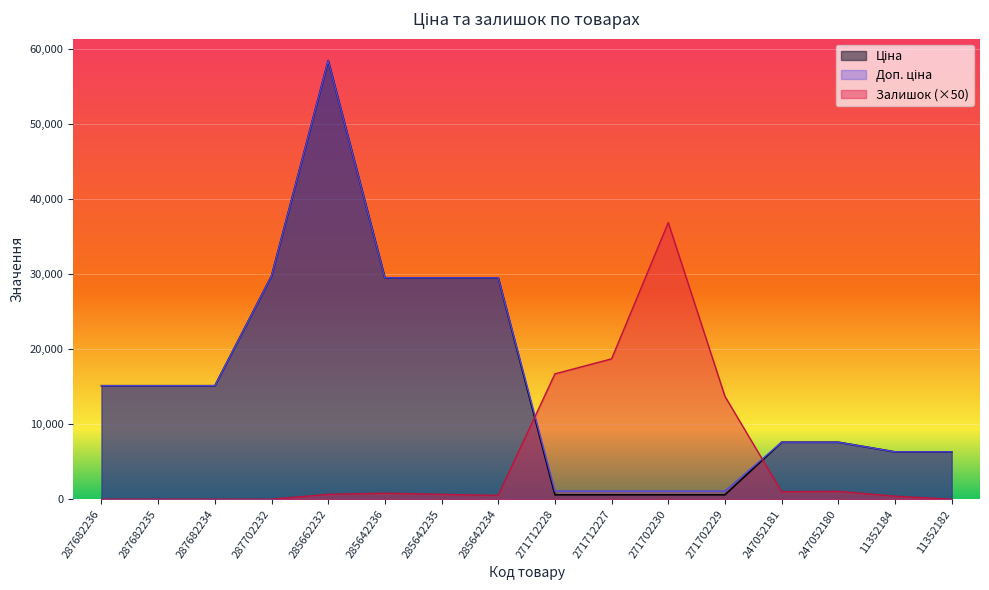

What is the label of the 14th point from the right?

287682234